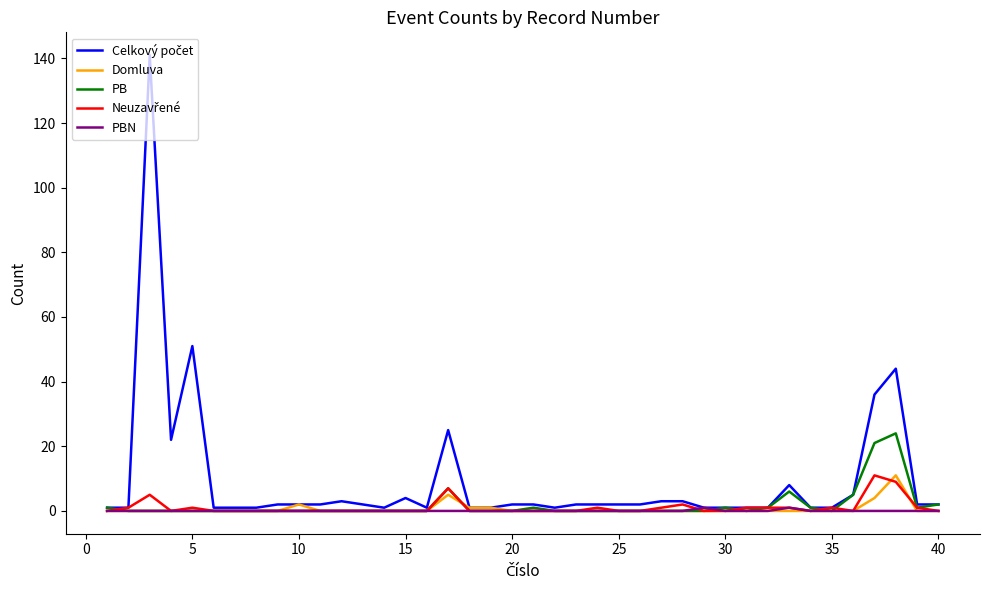

Is this an area chart (filled region under the line)?

No